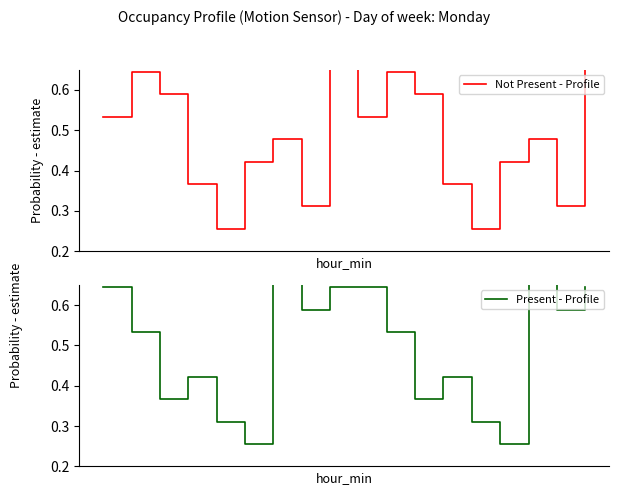

Reading left to right, what are all the values shown in this chart?

Not Present - Profile: 0.5	0.6	0.6	0.4	0.3	0.4	0.5	0.3	0.7	0.5	0.6	0.6	0.4	0.3	0.4	0.5	0.3	0.7
Present - Profile: 0.6	0.5	0.4	0.4	0.3	0.3	0.7	0.6	0.6	0.6	0.5	0.4	0.4	0.3	0.3	0.7	0.6	0.6